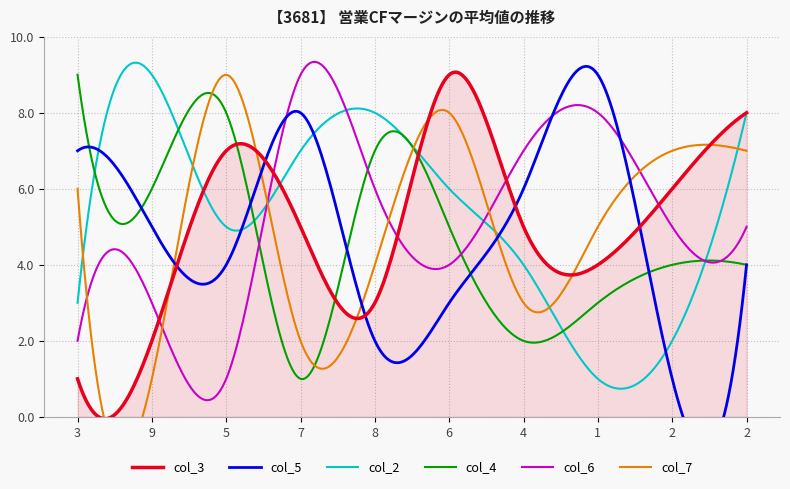

Which series changed the most between 6 and 2?

col_2